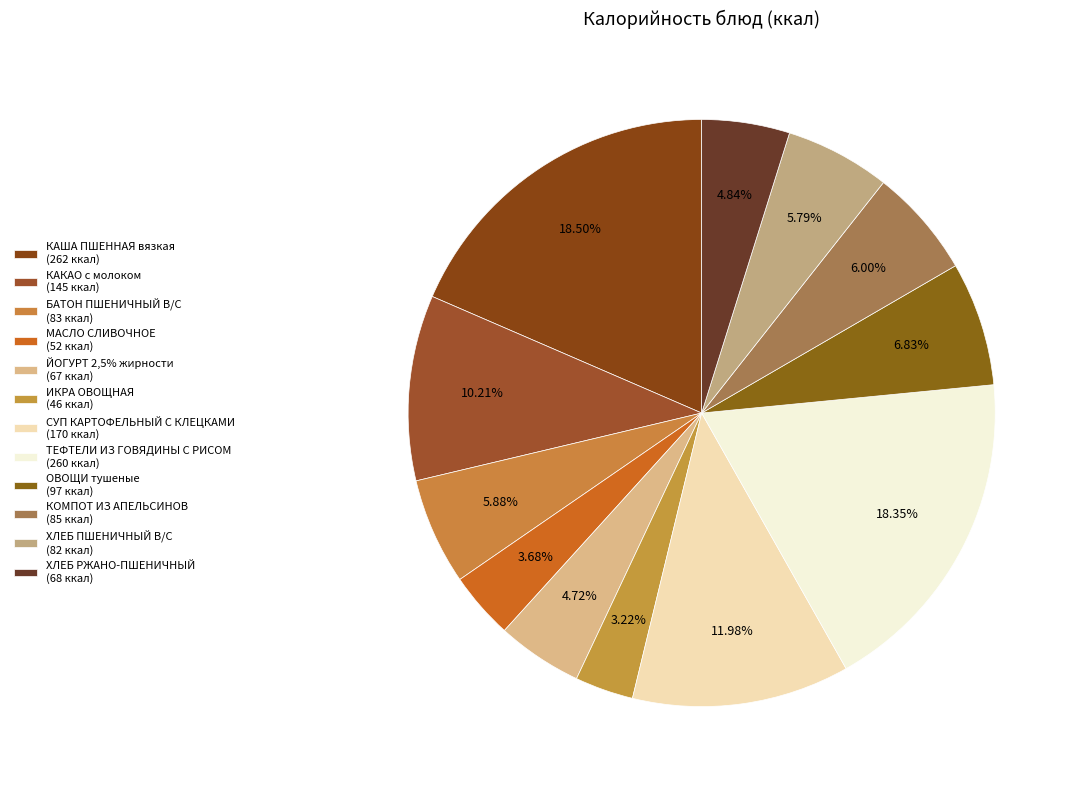

What portion of the pie excludes ТЕФТЕЛИ ИЗ ГОВЯДИНЫ С РИСОМ?

81.6%